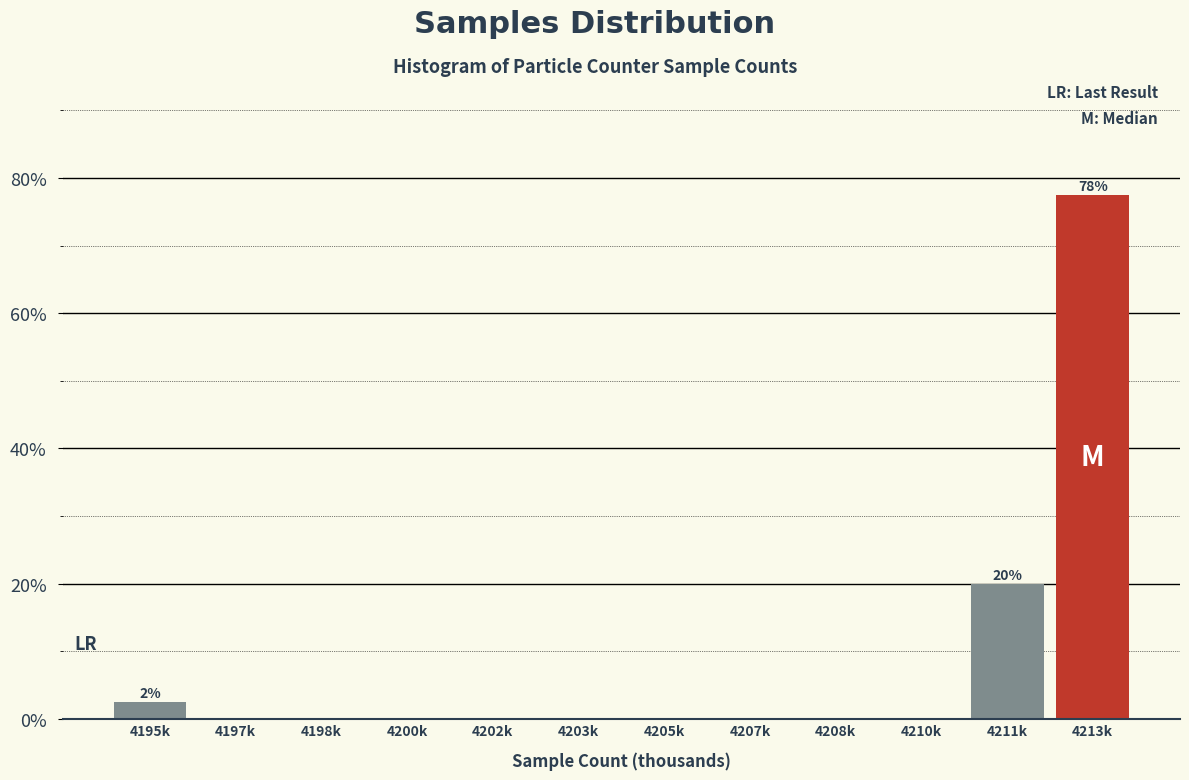

Reading left to right, what are all the values shown in this chart?

4195k=2.5	4197k=0.0	4198k=0.0	4200k=0.0	4202k=0.0	4203k=0.0	4205k=0.0	4207k=0.0	4208k=0.0	4210k=0.0	4211k=20.0	4213k=77.5